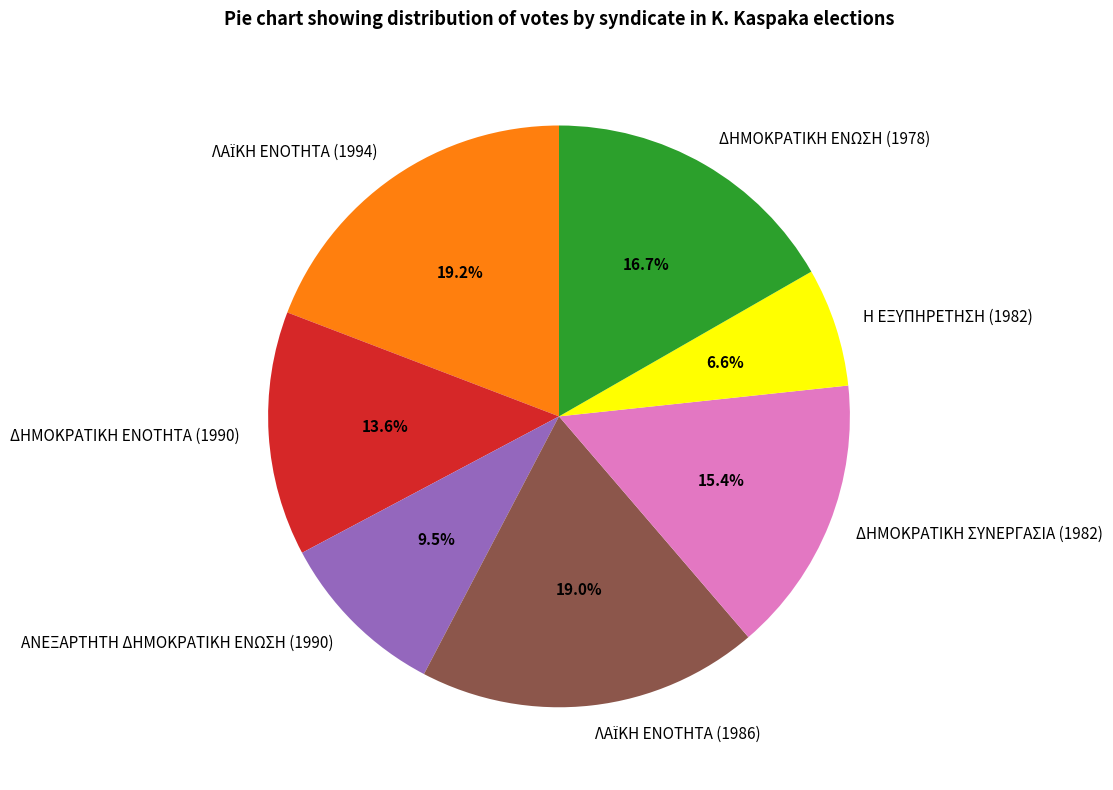

What is the smallest slice in the pie chart?

Η ΕΞΥΠΗΡΕΤΗΣΗ (1982)